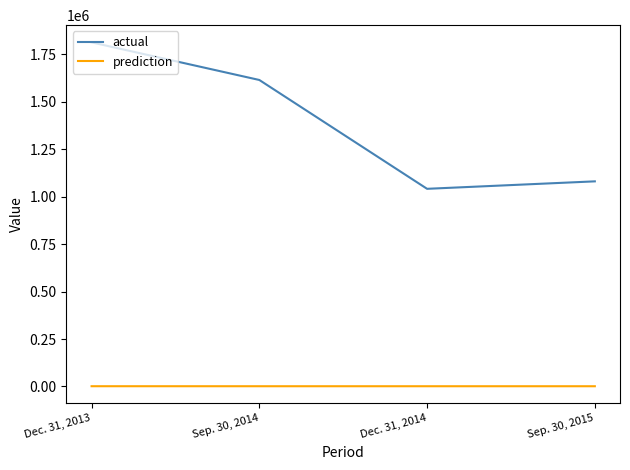

Which series changed the most between Dec. 31, 2014 and Sep. 30, 2015?

actual